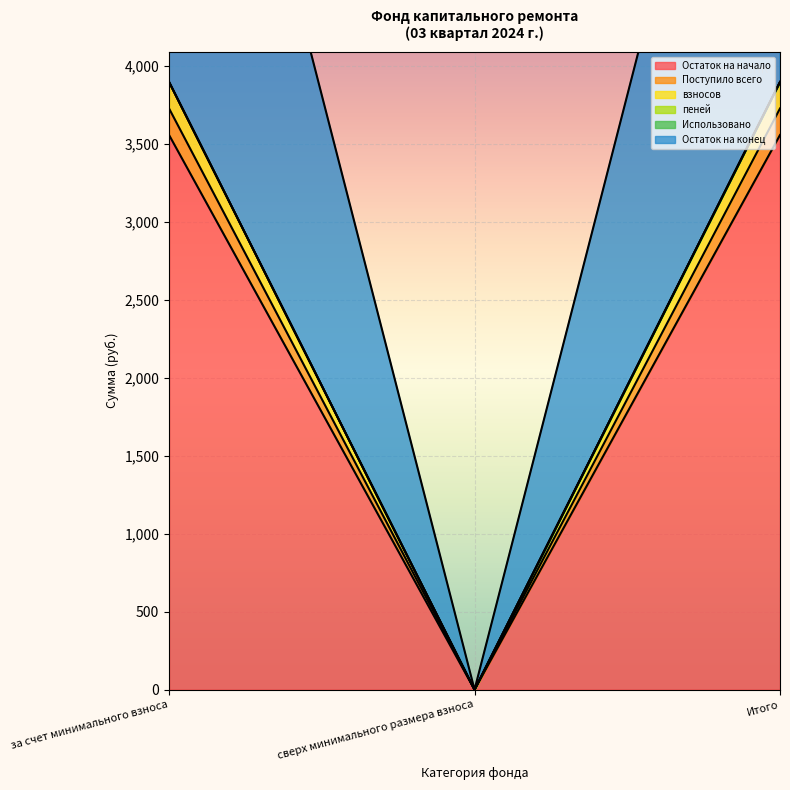

At Итого, list the series in order from smallest to largest.

Поступило всего, Остаток на конец, Остаток на начало, пеней, взносов